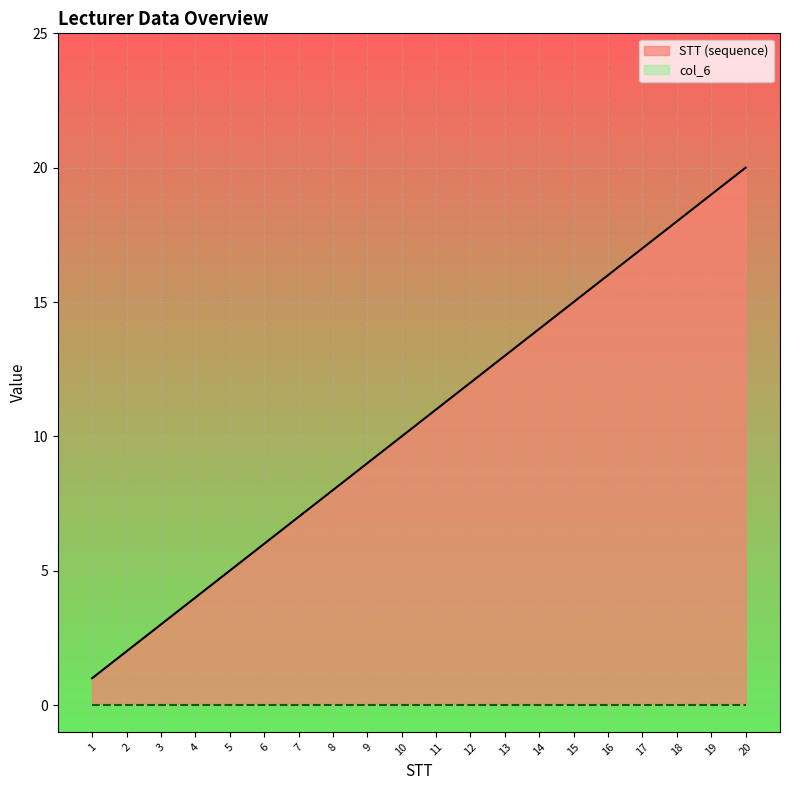

Is it true that STT (sequence) equals 12 at 9?

False